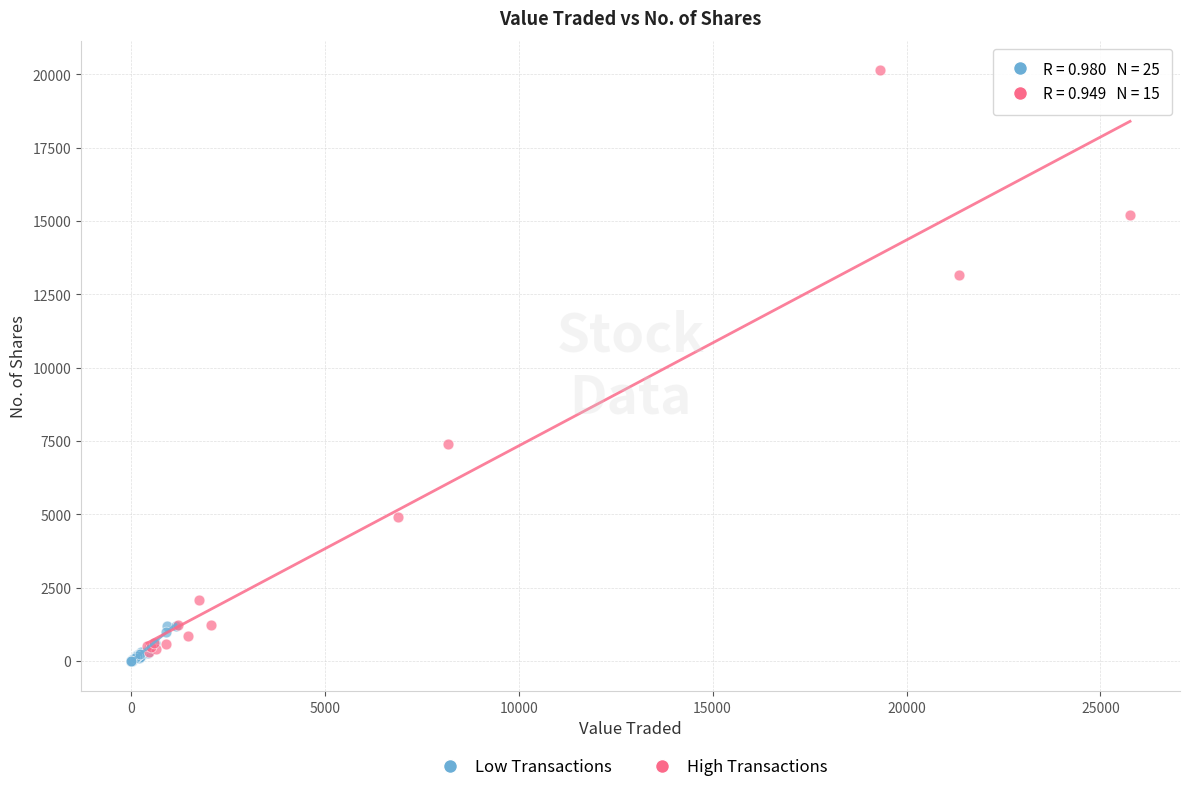

Which series has the largest Y range (max minus min)?

High Transactions